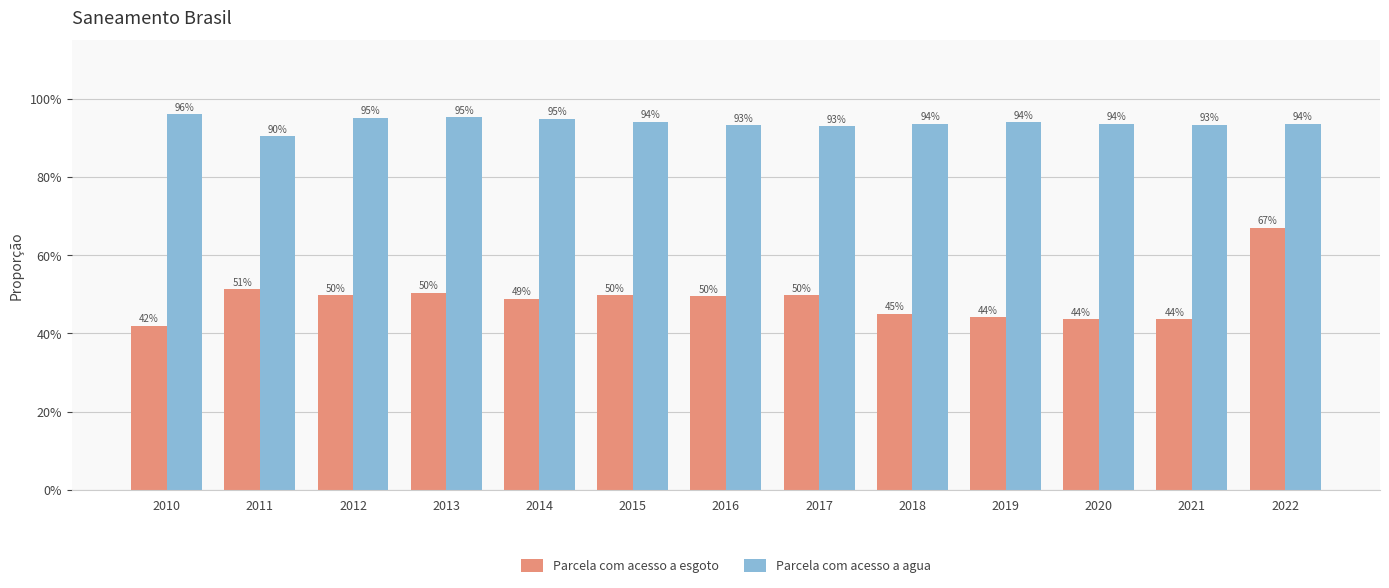

What are all the series names shown in the legend?

Parcela com acesso a esgoto, Parcela com acesso a agua